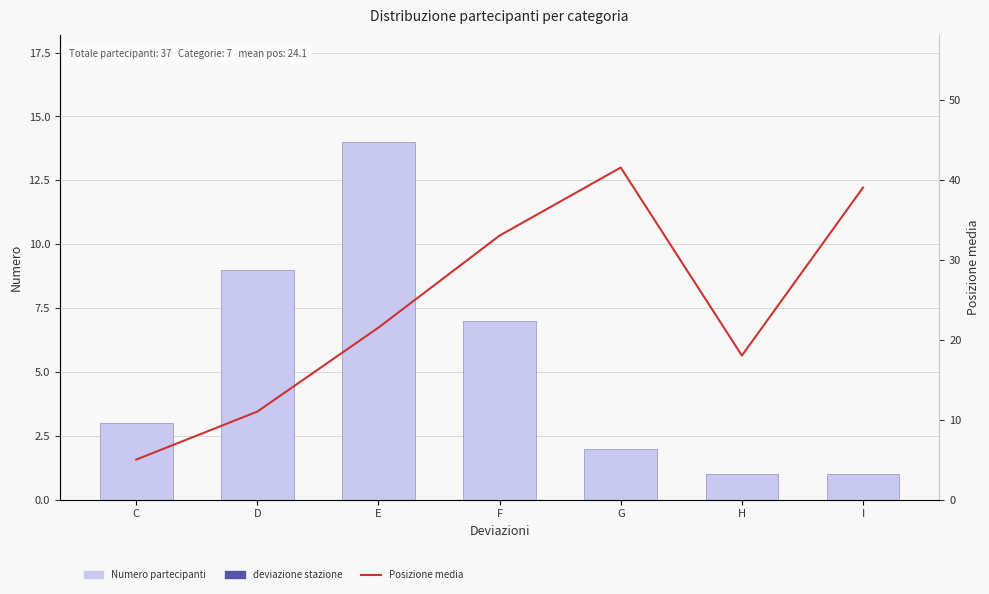

Which series has the largest total across all categories?

Posizione media